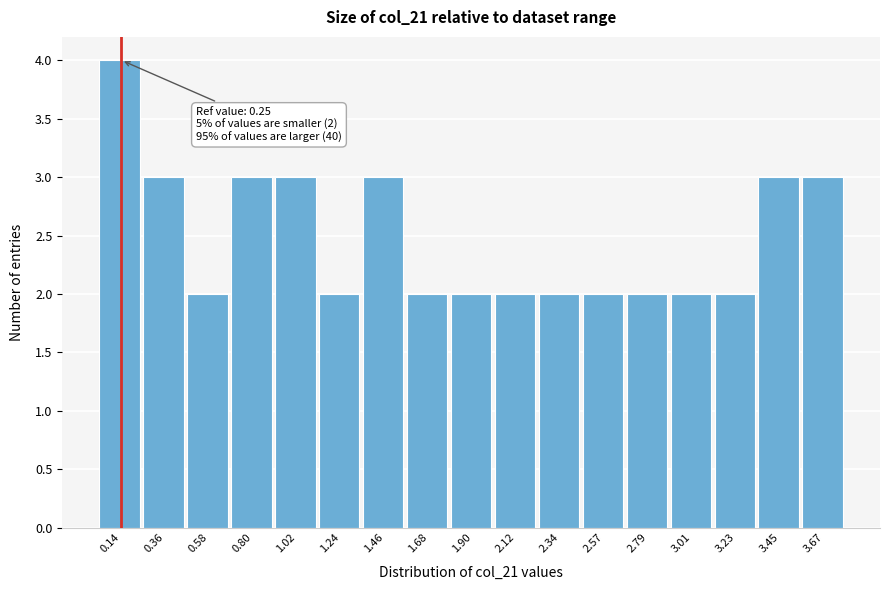

Reading left to right, list all the values displayed in this chart.

4	3	2	3	3	2	3	2	2	2	2	2	2	2	2	3	3